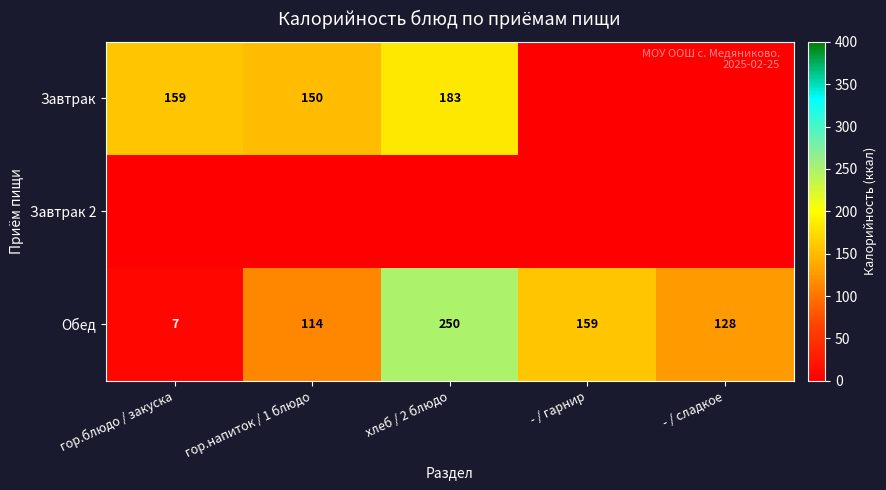

Where is Обед nearest to the value 128?

- / сладкое